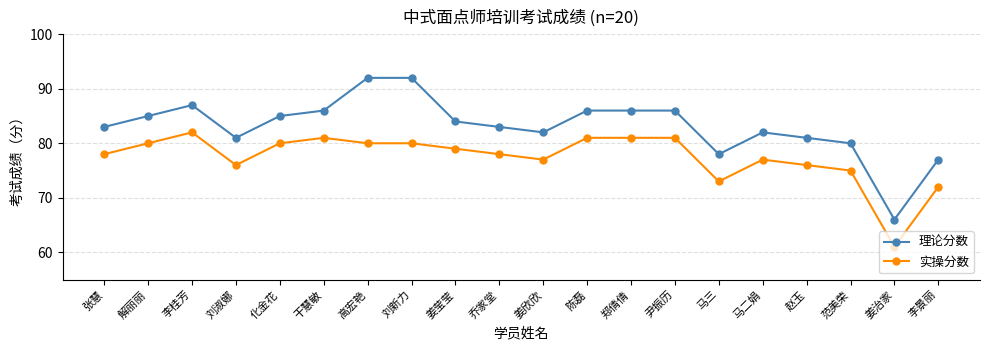

Is it true that 实操分数 equals 29 at 干慧敏?

False